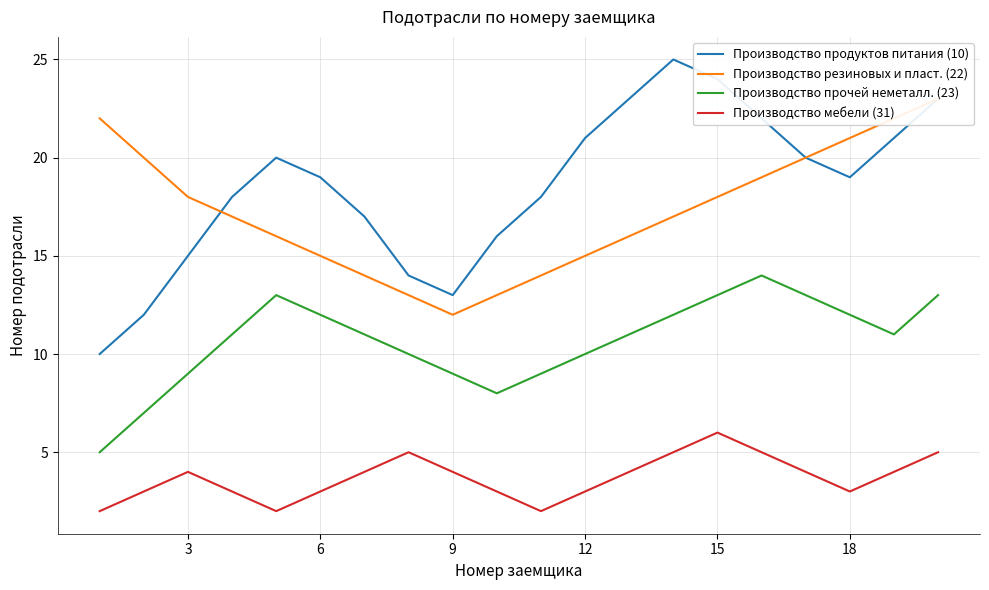

What is the lowest value of the Производство прочей неметалл. (23) series?

5